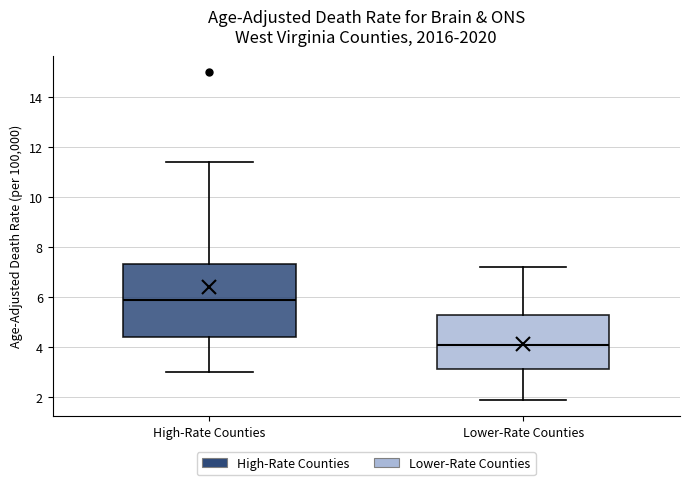

Reading left to right, read every box against the y-axis: the position of its median line, the range the box covers, and the ends of its whiskers. The values are not printed on the chart, so give them approximately, as read against the axis.

High-Rate Counties: median 6.0, box 4.4 to 7.4, whiskers 3.0 to 11.4
Lower-Rate Counties: median 4.2, box 3.2 to 5.4, whiskers 2.0 to 7.2